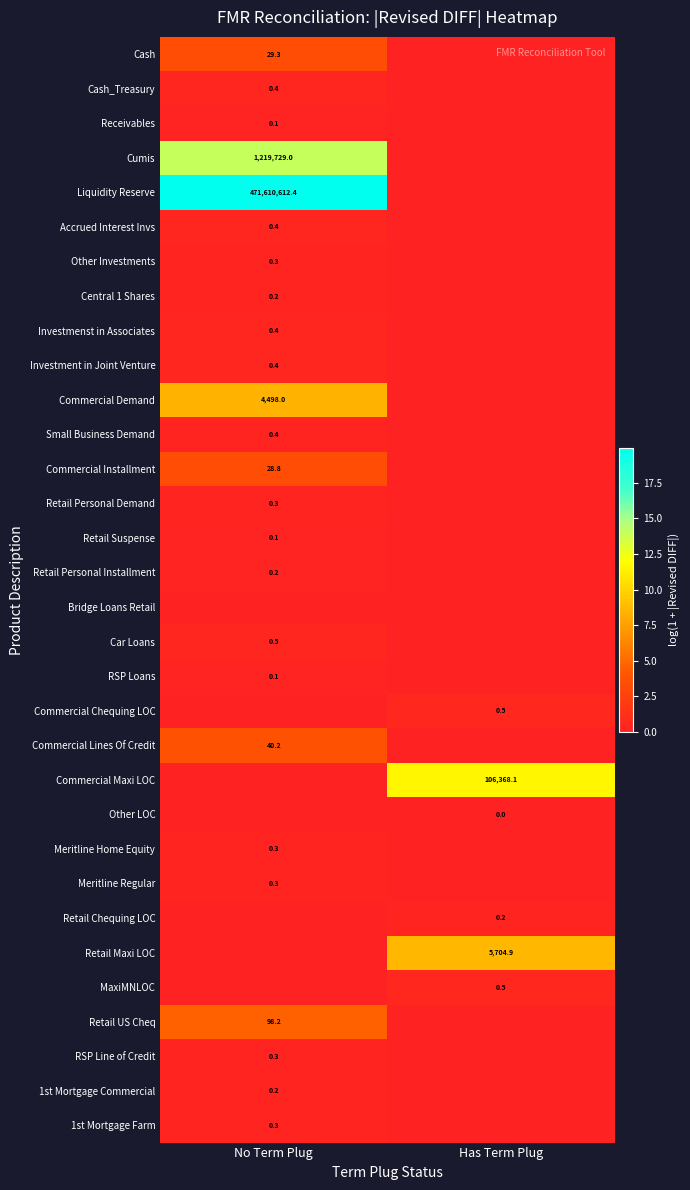

The value of Liquidity Reserve at No Term Plug is 471610612.4. True or false?

True